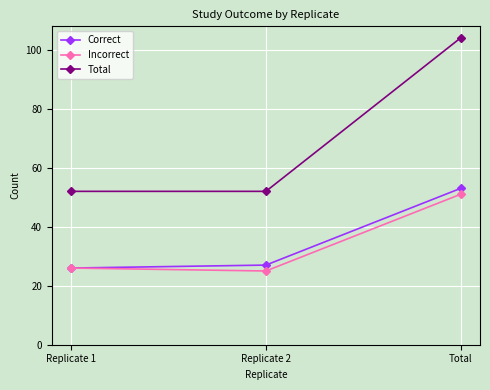

At which category is the sum across all series the highest?

Total